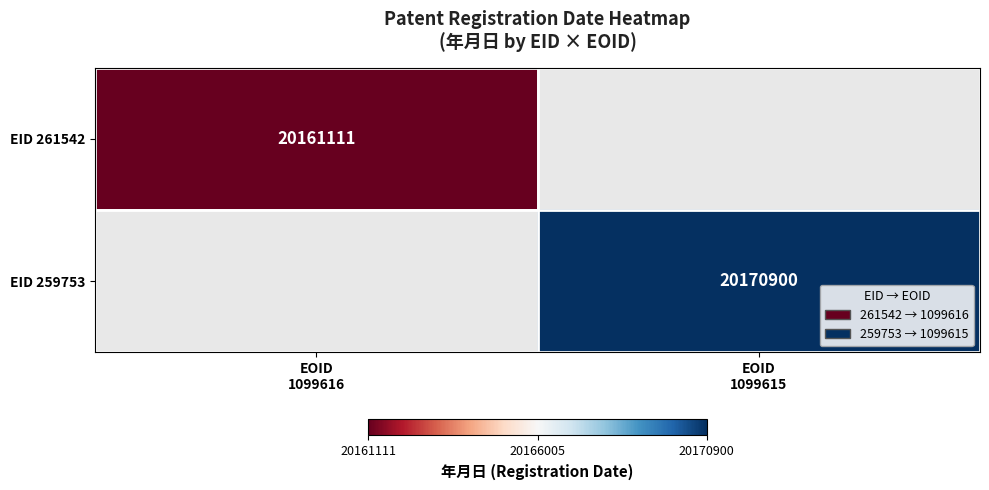

Count the number of categories in the chart.

2